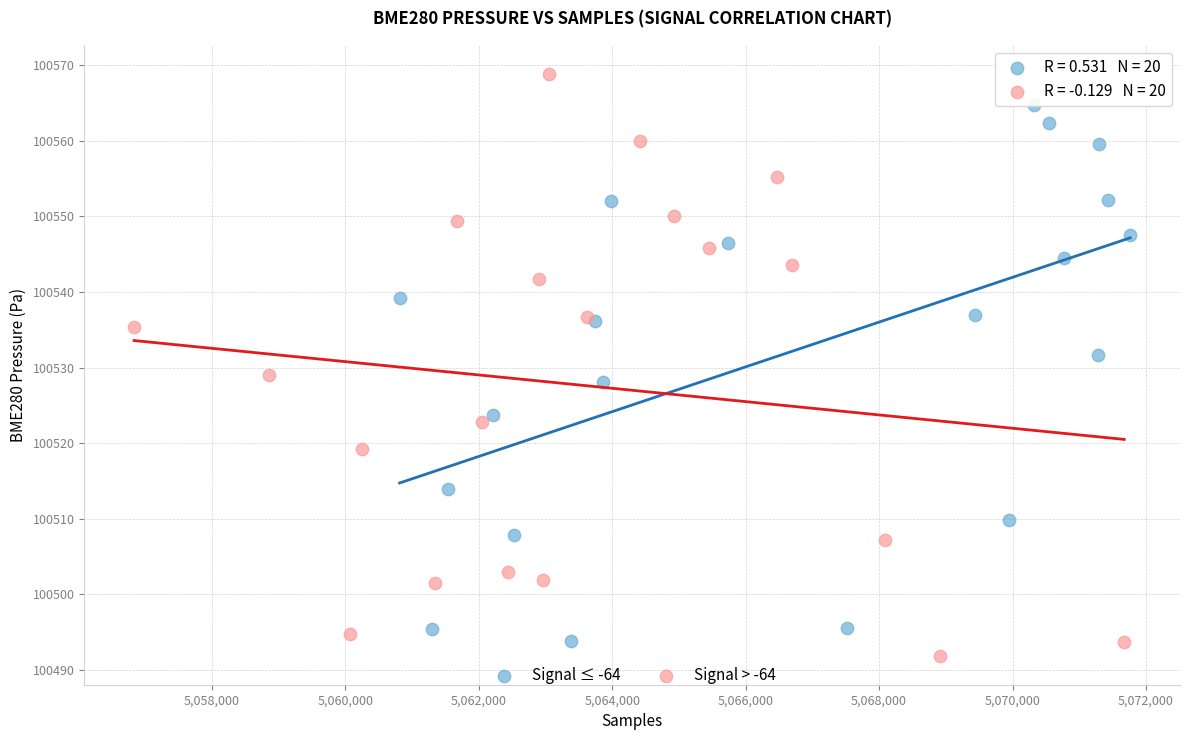

Which series contains the highest Y value?

Signal > -64